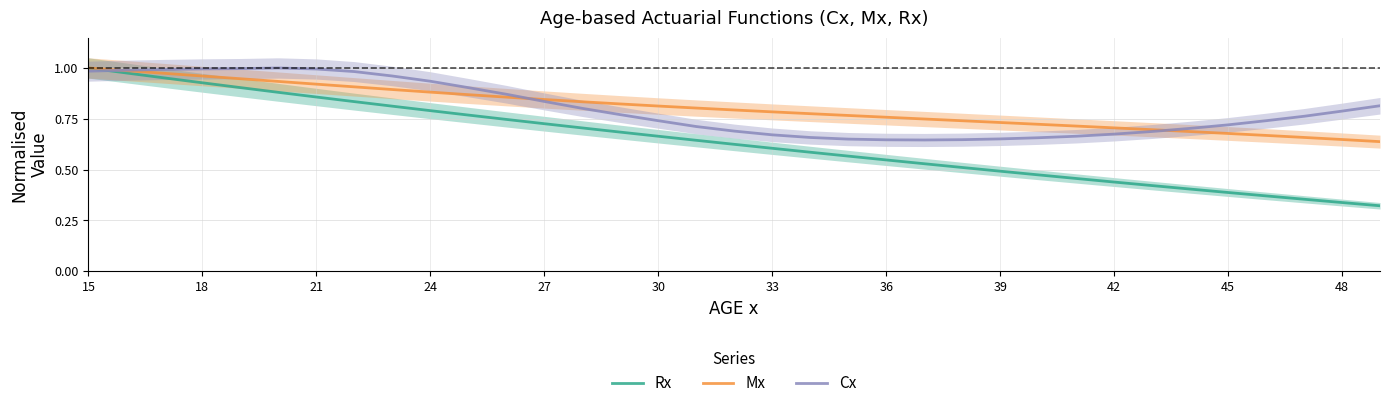

Reading right to left, what are all the values shown in this chart?

Rx: 0.3	0.3	0.4	0.4	0.4	0.4	0.4	0.4	0.5	0.5	0.5	0.5	0.5	0.5	0.6	0.6	0.6	0.6	0.6	0.7	0.7	0.7	0.7	0.7	0.8	0.8	0.8	0.8	0.9	0.9	0.9	0.9	1.0	1.0	1.0
Mx: 0.6	0.6	0.7	0.7	0.7	0.7	0.7	0.7	0.7	0.7	0.7	0.7	0.7	0.8	0.8	0.8	0.8	0.8	0.8	0.8	0.8	0.8	0.8	0.9	0.9	0.9	0.9	0.9	0.9	0.9	0.9	1.0	1.0	1.0	1.0
Cx: 0.8	0.8	0.8	0.7	0.7	0.7	0.7	0.7	0.7	0.7	0.7	0.6	0.6	0.6	0.6	0.7	0.7	0.7	0.7	0.7	0.8	0.8	0.8	0.9	0.9	0.9	1.0	1.0	1.0	1.0	1.0	1.0	1.0	1.0	1.0